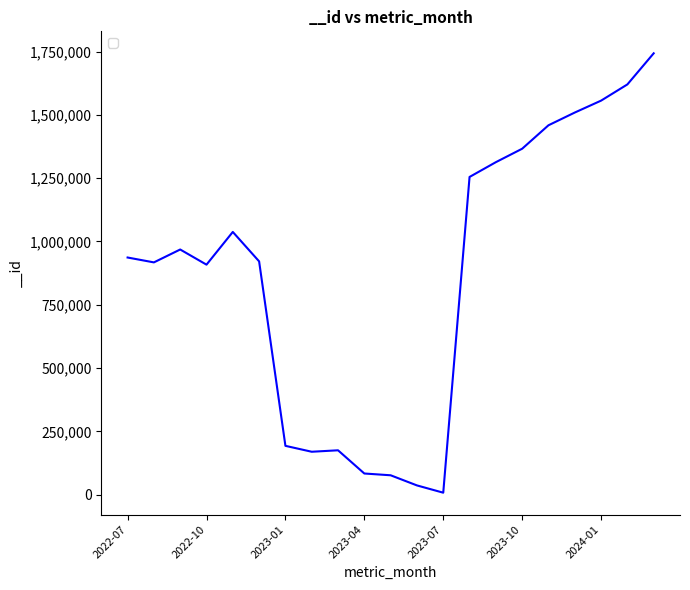

What is the difference between the maximum and minimum values?

1734955